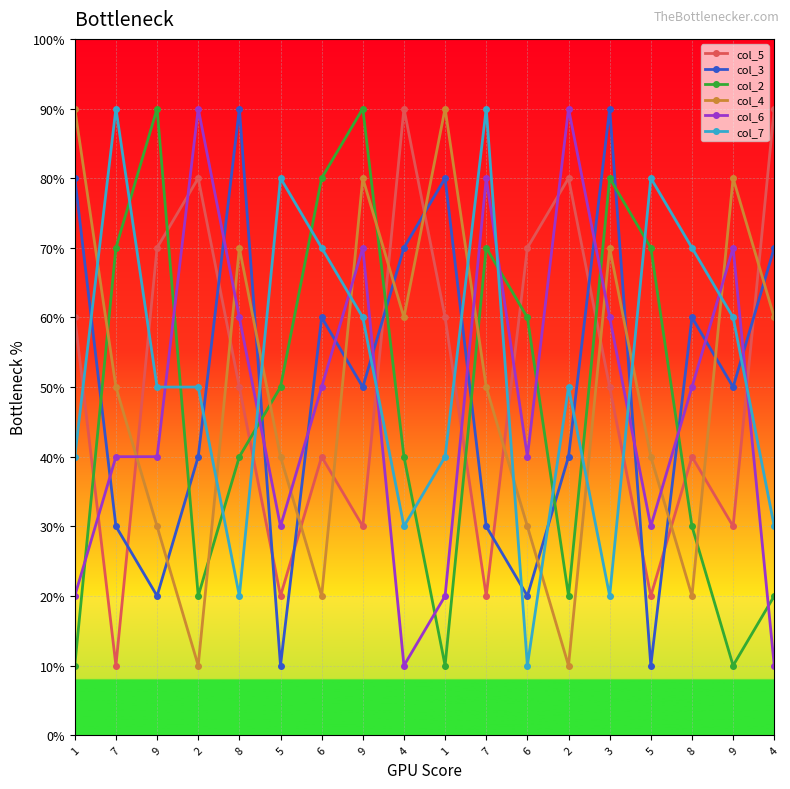

Reading right to left, transcribe all the data shown in this chart.

col_5: 4=9	9=3	8=4	5=2	3=5	2=8	6=7	7=2	1=6	4=9	9=3	6=4	5=2	8=5	2=8	9=7	7=1	1=6
col_3: 4=7	9=5	8=6	5=1	3=9	2=4	6=2	7=3	1=8	4=7	9=5	6=6	5=1	8=9	2=4	9=2	7=3	1=8
col_2: 4=2	9=1	8=3	5=7	3=8	2=2	6=6	7=7	1=1	4=4	9=9	6=8	5=5	8=4	2=2	9=9	7=7	1=1
col_4: 4=6	9=8	8=2	5=4	3=7	2=1	6=3	7=5	1=9	4=6	9=8	6=2	5=4	8=7	2=1	9=3	7=5	1=9
col_6: 4=1	9=7	8=5	5=3	3=6	2=9	6=4	7=8	1=2	4=1	9=7	6=5	5=3	8=6	2=9	9=4	7=4	1=2
col_7: 4=3	9=6	8=7	5=8	3=2	2=5	6=1	7=9	1=4	4=3	9=6	6=7	5=8	8=2	2=5	9=5	7=9	1=4